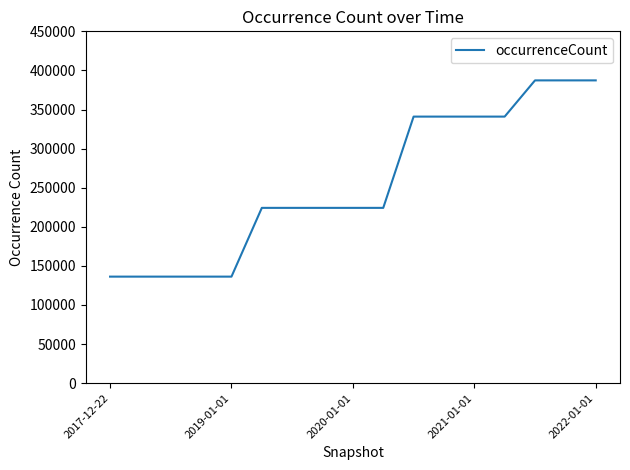

What is the smallest value displayed?

136266